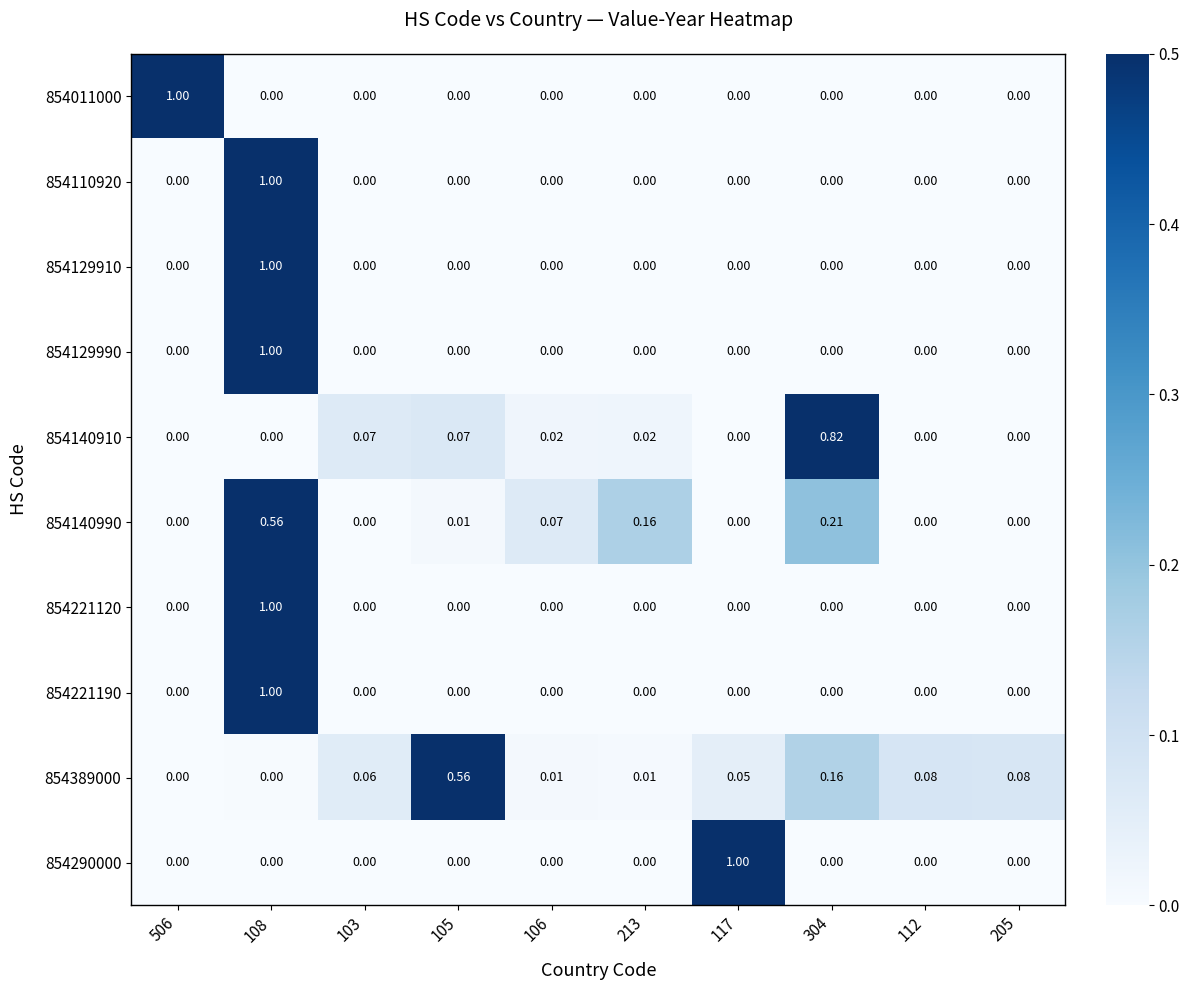

Which has a higher value, 106 or 105?

106